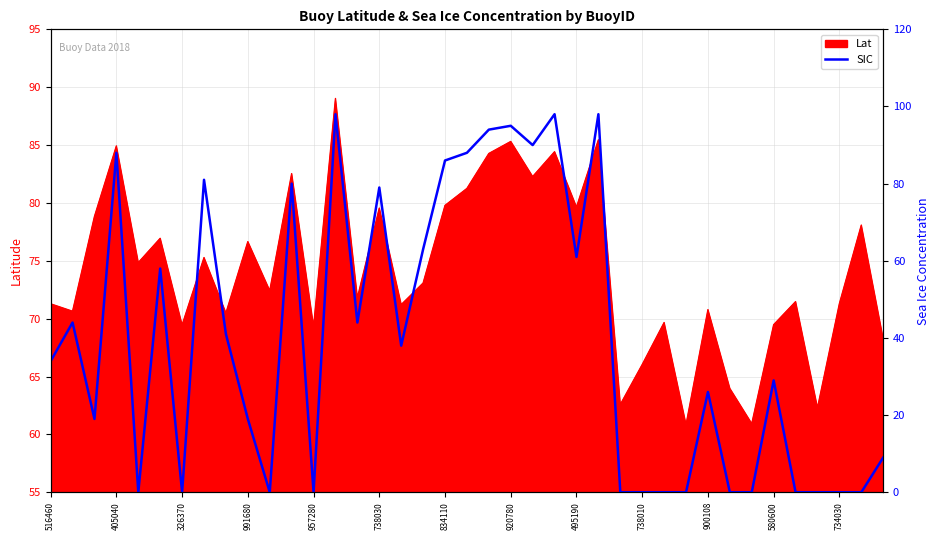

How many data points are less than 34?

19